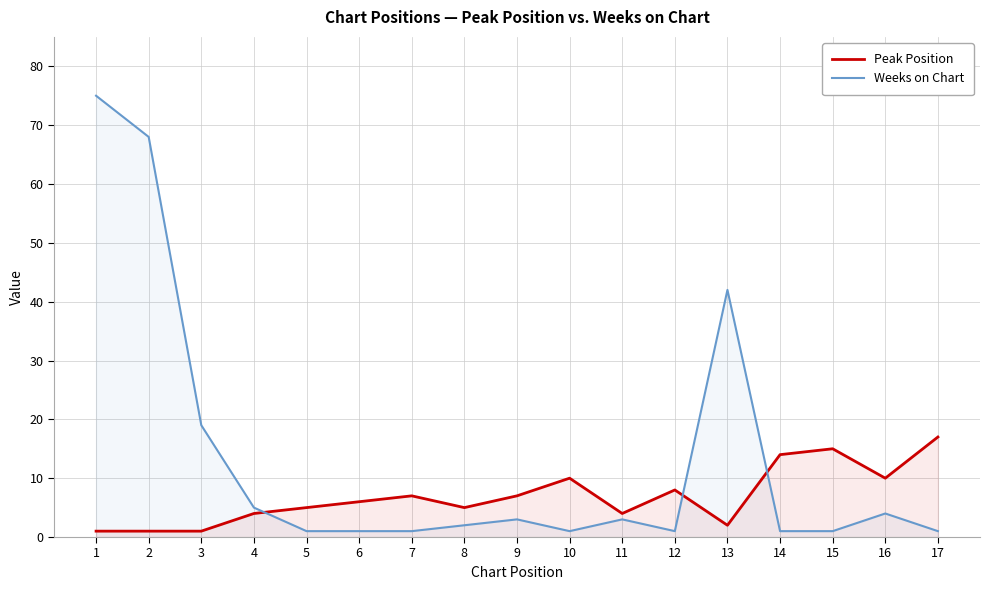

What is the difference between the maximum and minimum values in the Weeks on Chart series?

74